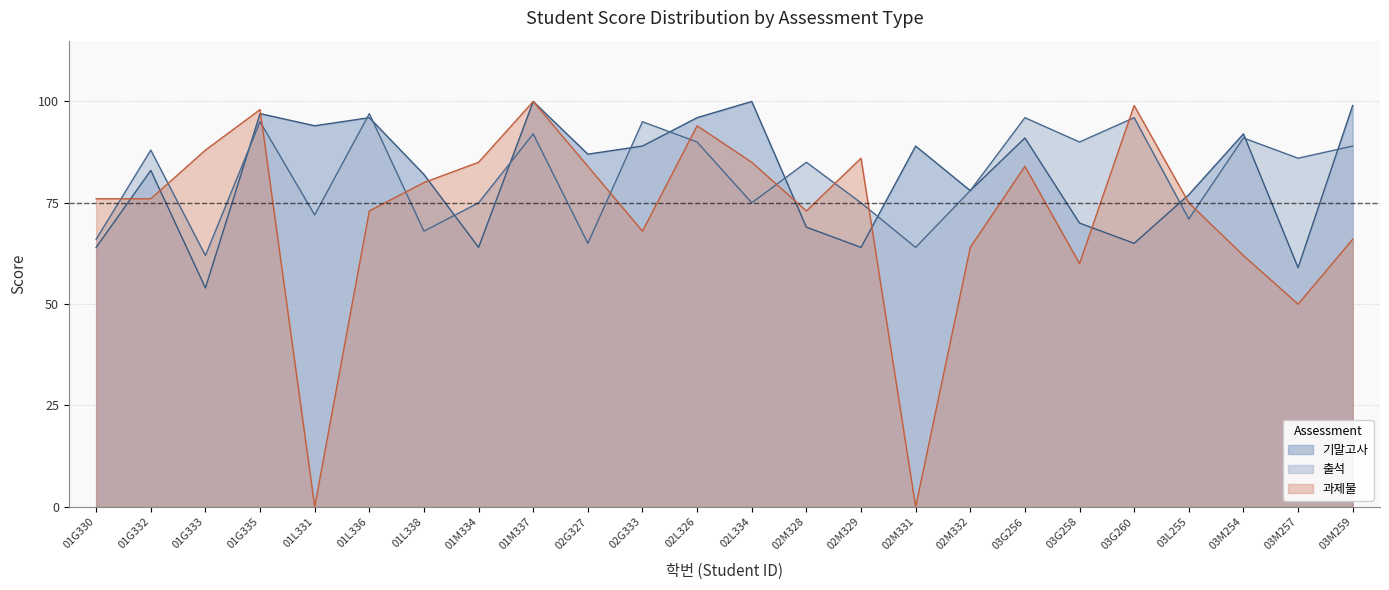

How many interior local valleys does the 출석 series have?

9